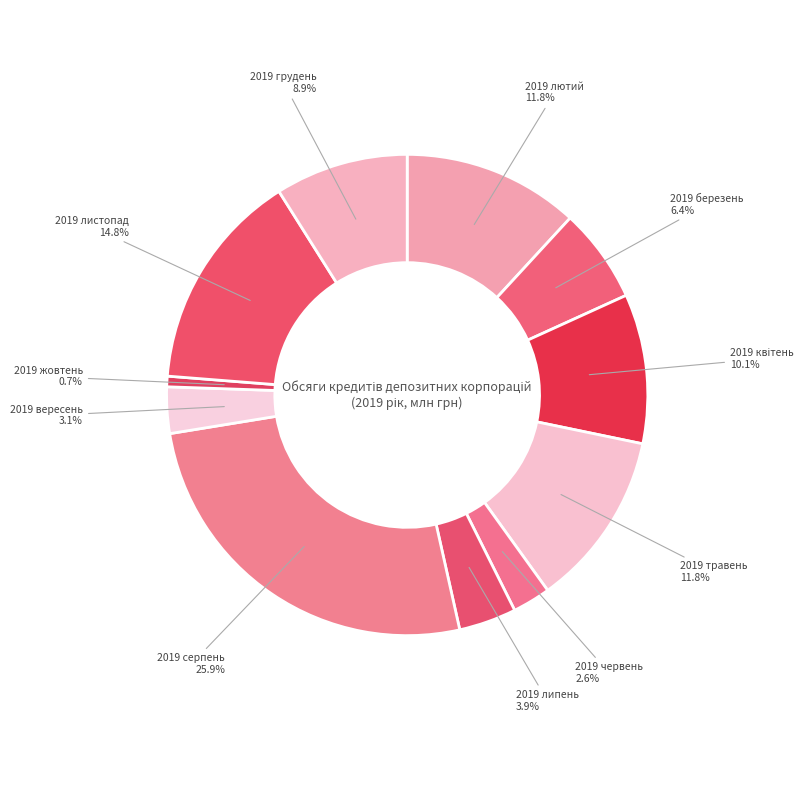

Count the number of slices in the pie.

11